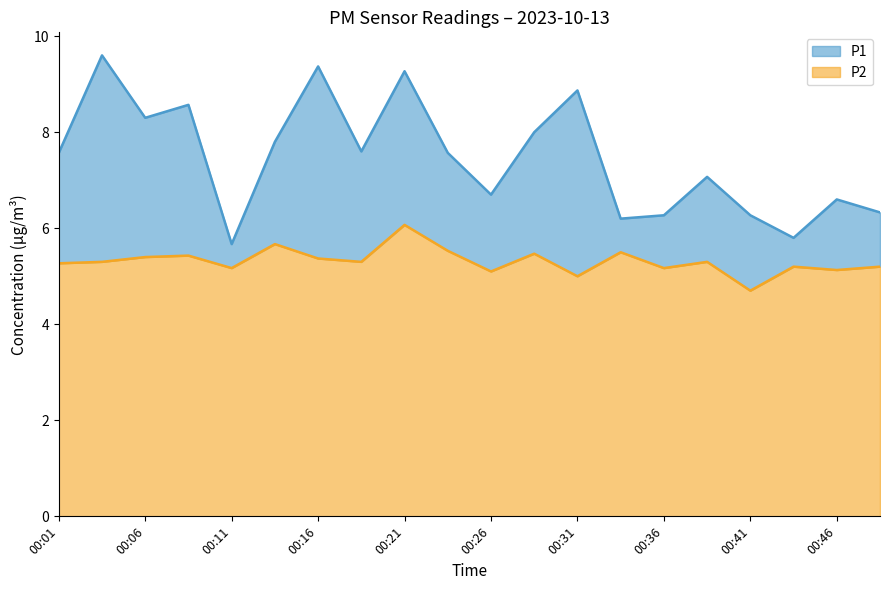

Reading left to right, what are all the values shown in this chart?

P1: 7.6	9.6	8.3	8.6	5.7	7.8	9.4	7.6	9.3	7.6	6.7	8.0	8.9	6.2	6.3	7.1	6.3	5.8	6.6	6.3
P2: 5.3	5.3	5.4	5.4	5.2	5.7	5.4	5.3	6.1	5.5	5.1	5.5	5.0	5.5	5.2	5.3	4.7	5.2	5.1	5.2